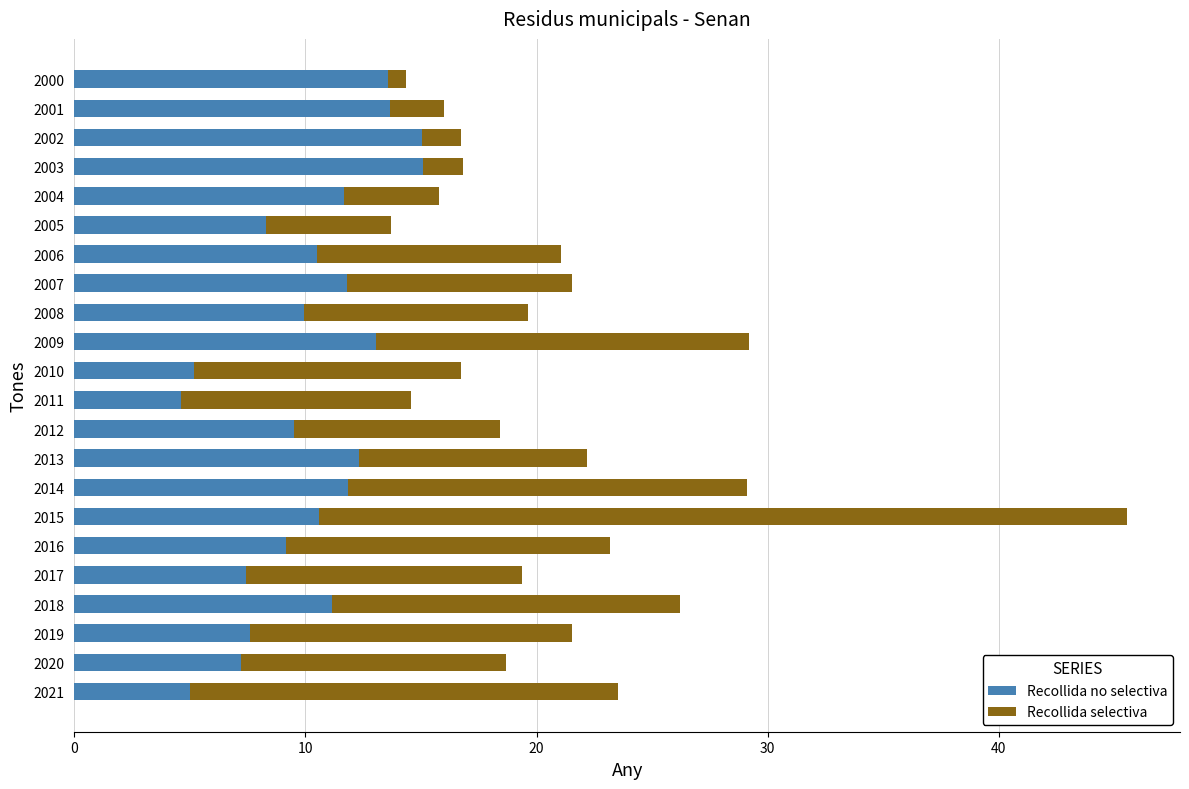

What is the sum of the Recollida no selectiva values at 2015 and 2016?

19.8